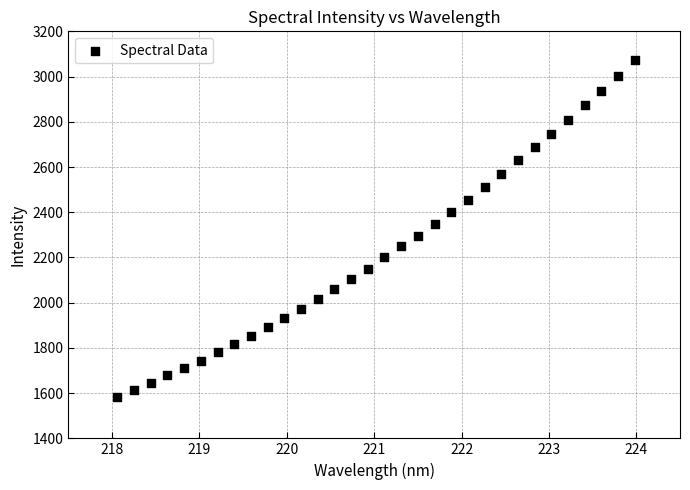

What is the range of Y values (max minus min)?

1487.2